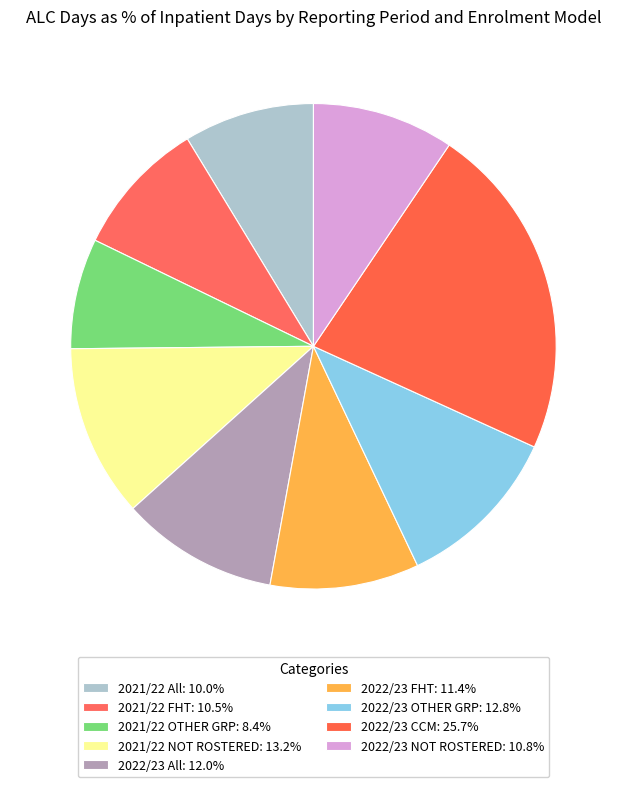

Rank the categories by value from highest to lowest.

2022/23 CCM, 2021/22 NOT ROSTERED, 2022/23 OTHER GRP, 2022/23 All, 2022/23 FHT, 2022/23 NOT ROSTERED, 2021/22 FHT, 2021/22 All, 2021/22 OTHER GRP